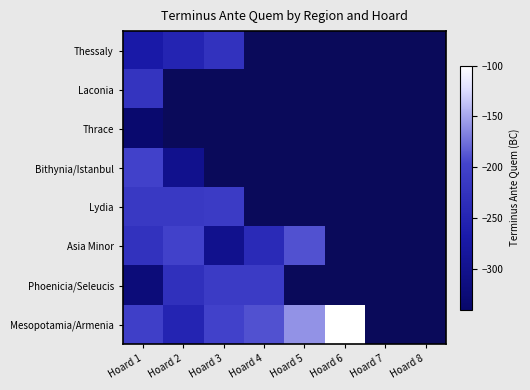

Rank the series at Hoard 2 from highest to lowest value.

Laconia, Thrace, Asia Minor, Lydia, Phoenicia/Seleucis, Thessaly, Mesopotamia/Armenia, Bithynia/Istanbul